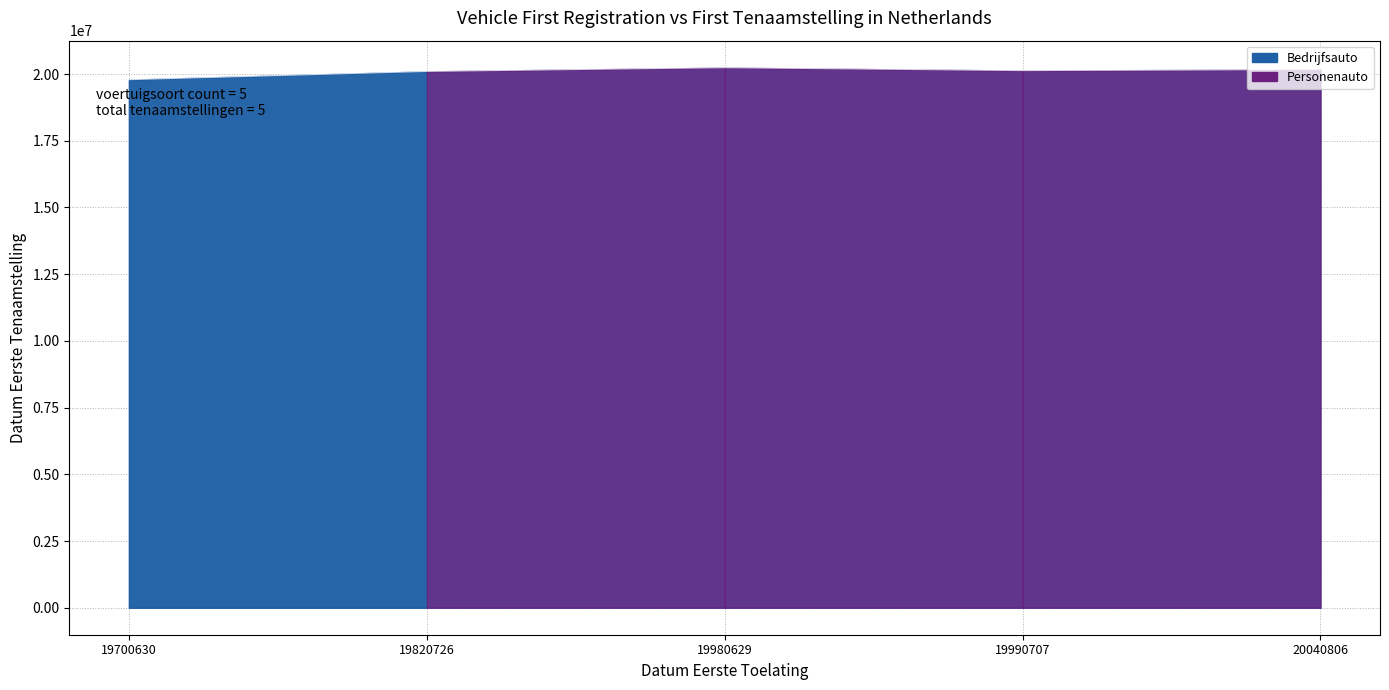

What is the change in value from 19700630 to 19980629?

+449388